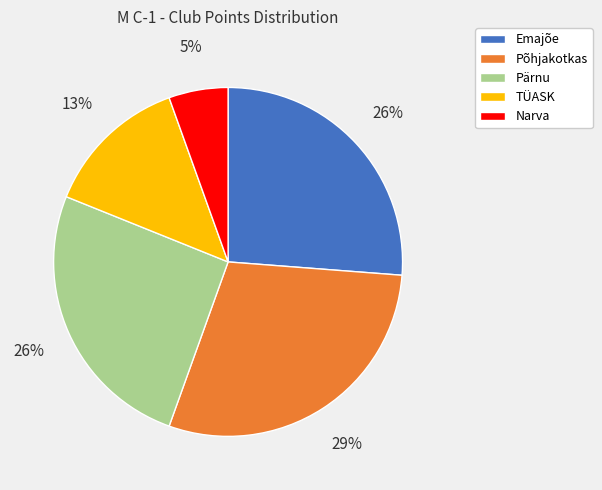

Which has a higher value, Pärnu or Põhjakotkas?

Põhjakotkas